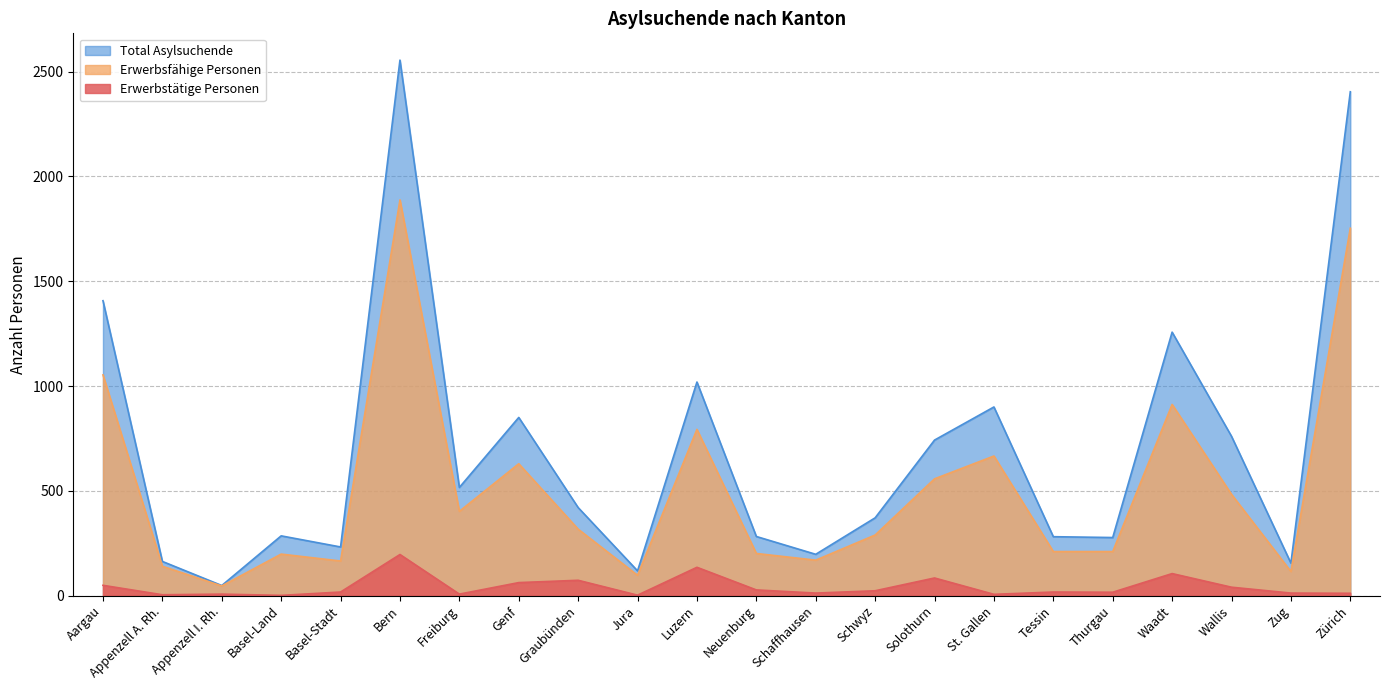

In Erwerbstätige Personen, how many points are lower than both neighbors (excluding endpoints)?

7